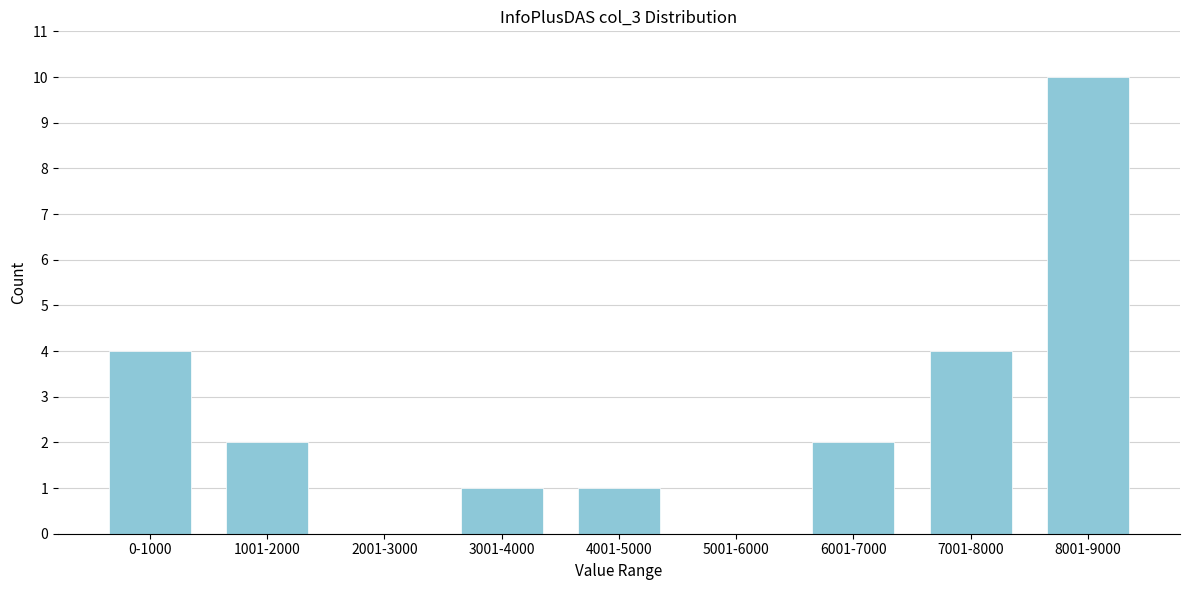

Reading left to right, extract all data points from this chart.

0-1000=4	1001-2000=2	2001-3000=0	3001-4000=1	4001-5000=1	5001-6000=0	6001-7000=2	7001-8000=4	8001-9000=10